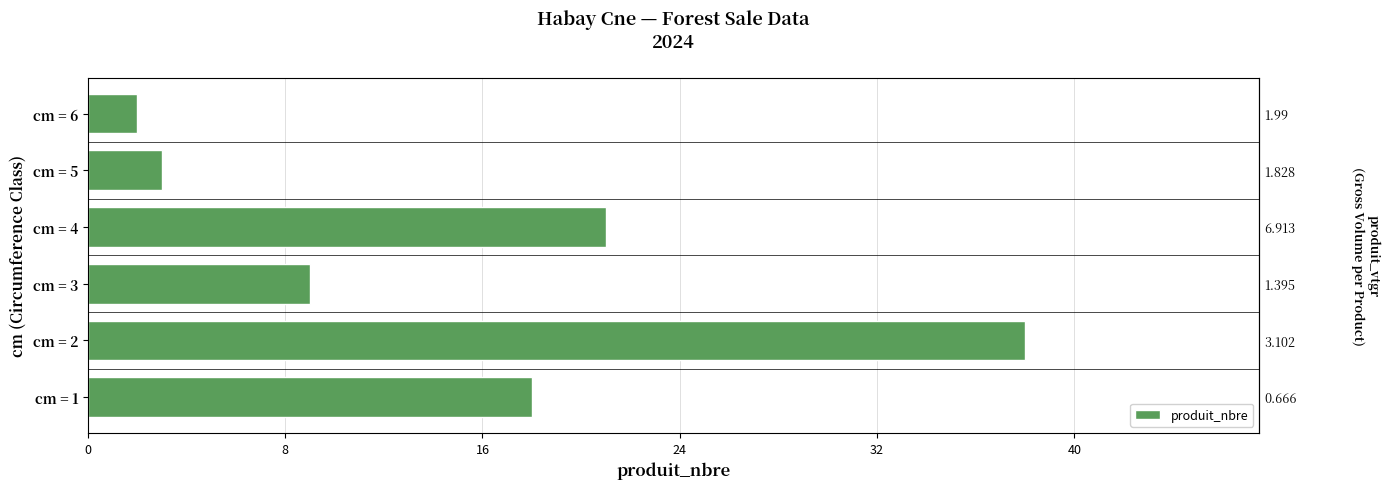

How many data points are above 18?

2